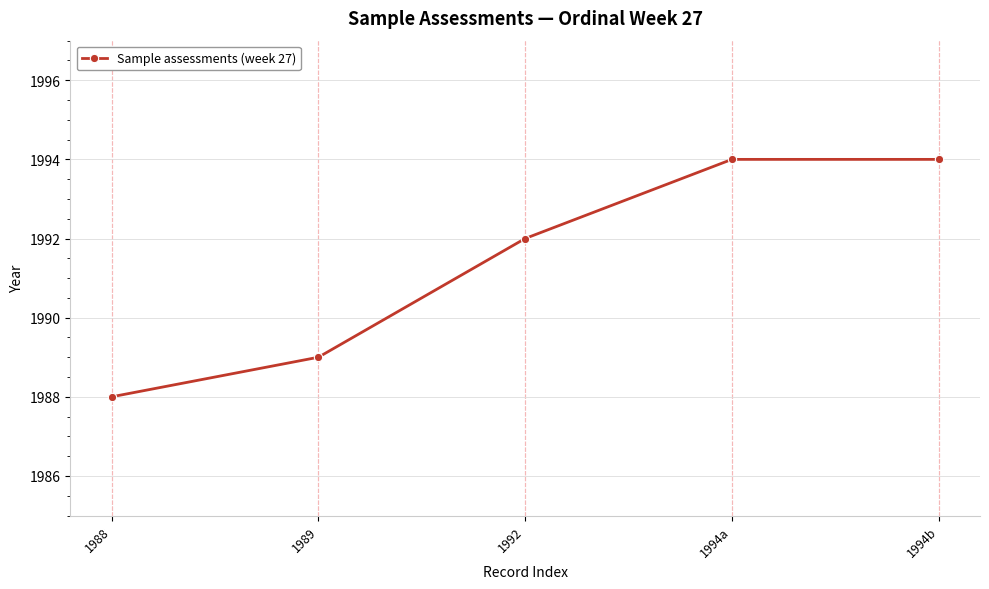

Reading right to left, extract all data points from this chart.

1994b=1994	1994a=1994	1992=1992	1989=1989	1988=1988